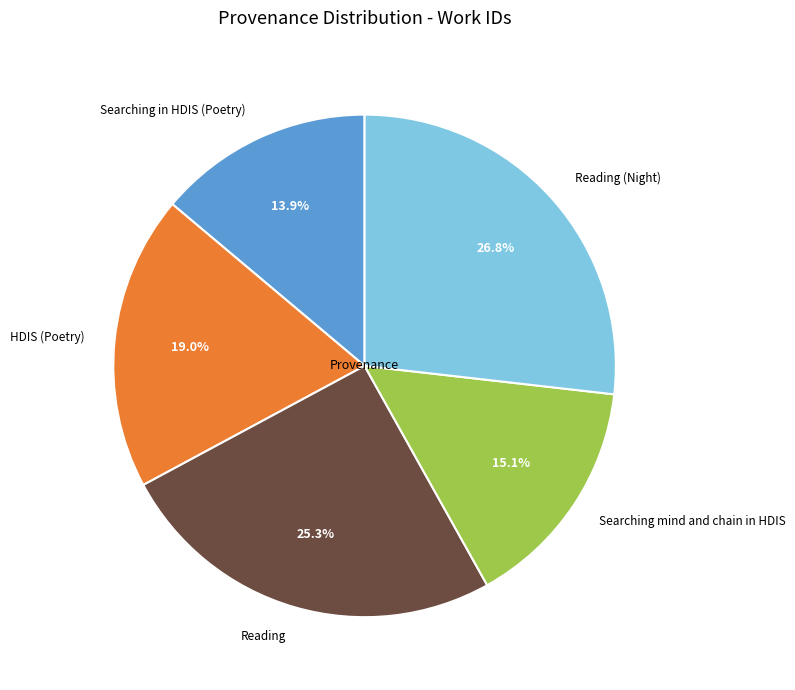

To the nearest percent, what is the average slice percentage?

20%